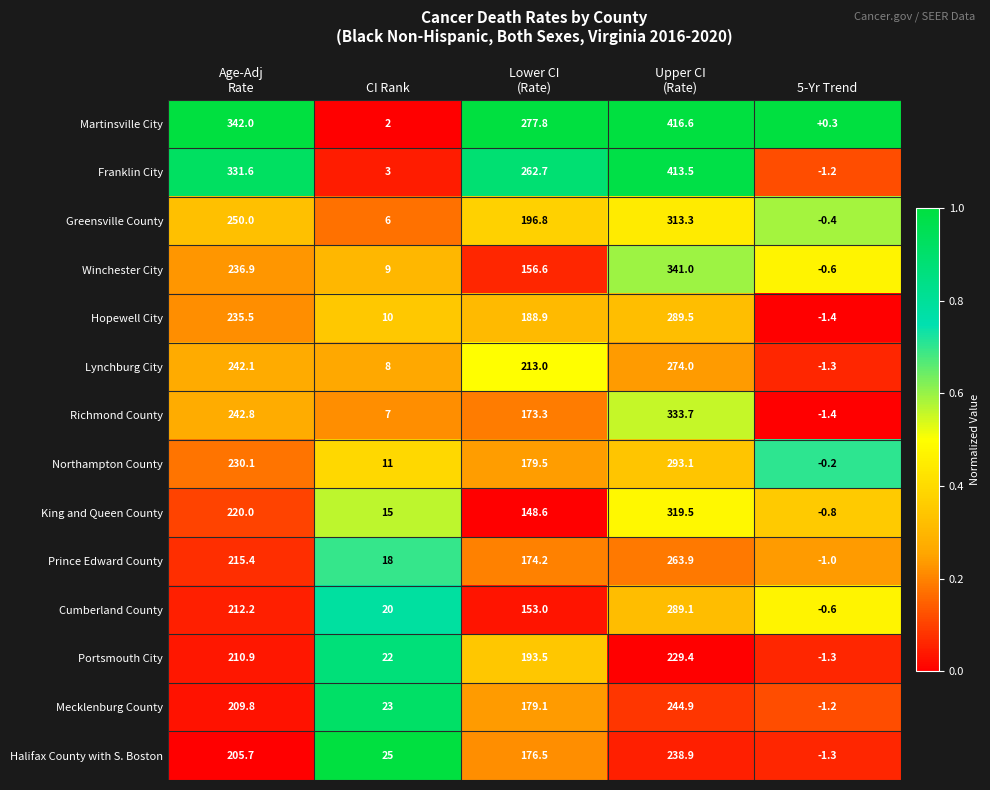

The Martinsville City series shows 0.3 at 5-Yr Trend. True or false?

True